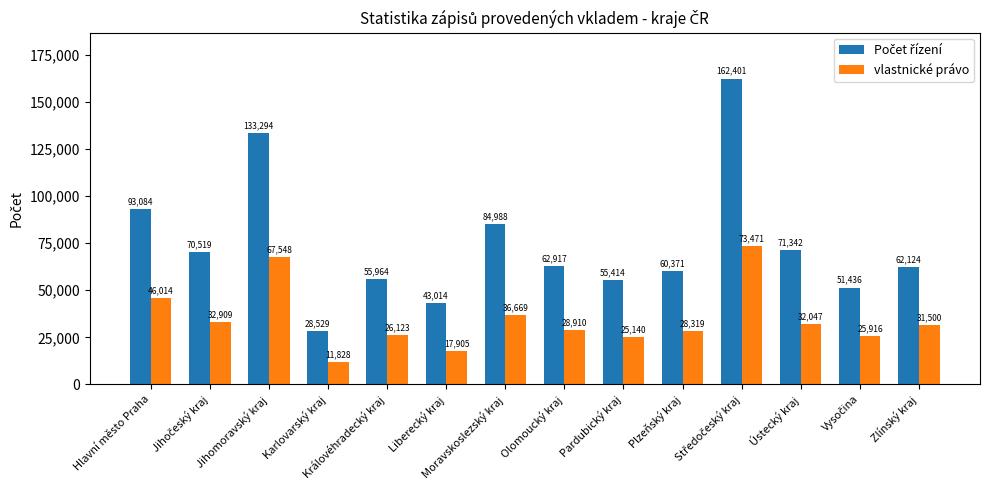

What is the sum of all vlastnické právo values?

484299